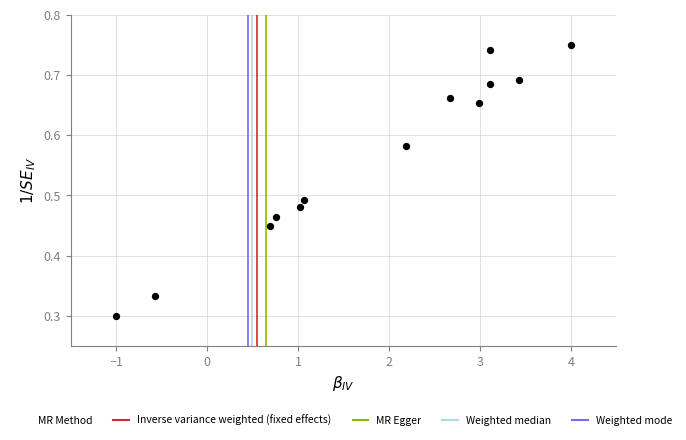

What is the range of X values (max minus min)?

5.0